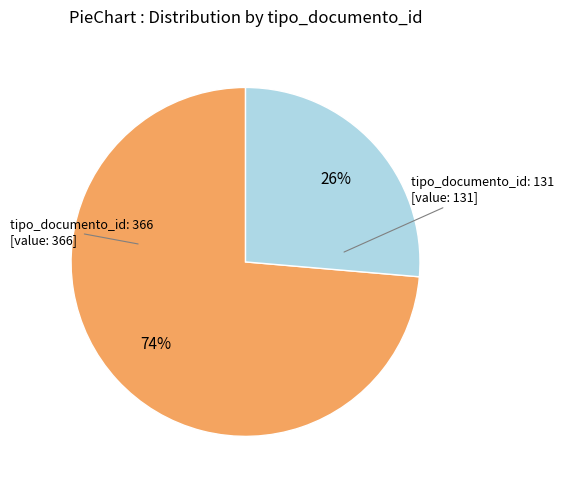

Rank the categories by value from lowest to highest.

tipo_documento_id: 131, tipo_documento_id: 366